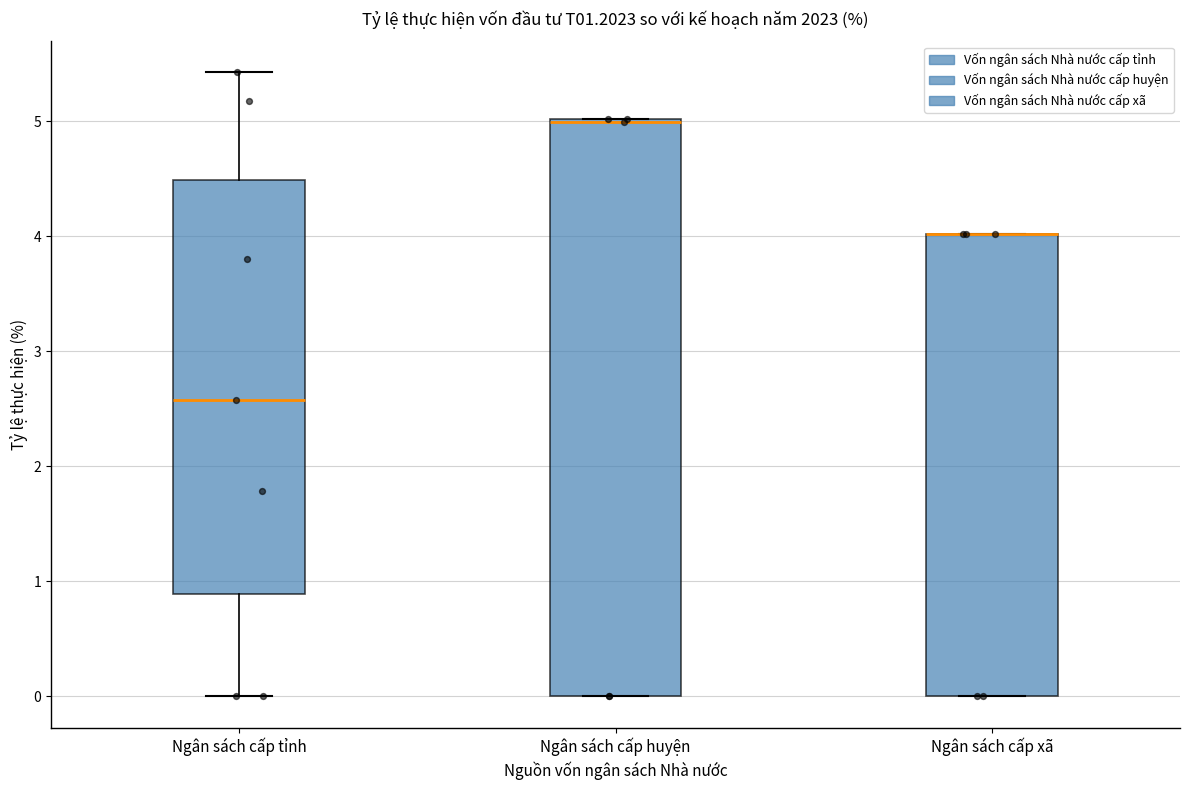

Reading left to right, transcribe this box plot: for each box, give where its median line is, the range the box spans, and where its two whiskers end, as read against the y-axis. The values are not printed on the chart, so give them approximately, as read against the axis.

Ngân sách cấp tỉnh: median 2.6, box 0.9 to 4.5, whiskers 0.0 to 5.4
Ngân sách cấp huyện: median 5.0, box 0.0 to 5.0, whiskers 0.0 to 5.0
Ngân sách cấp xã: median 4.0 (drawn on the box's upper edge), box 0.0 to 4.0, whiskers 0.0 to 4.0